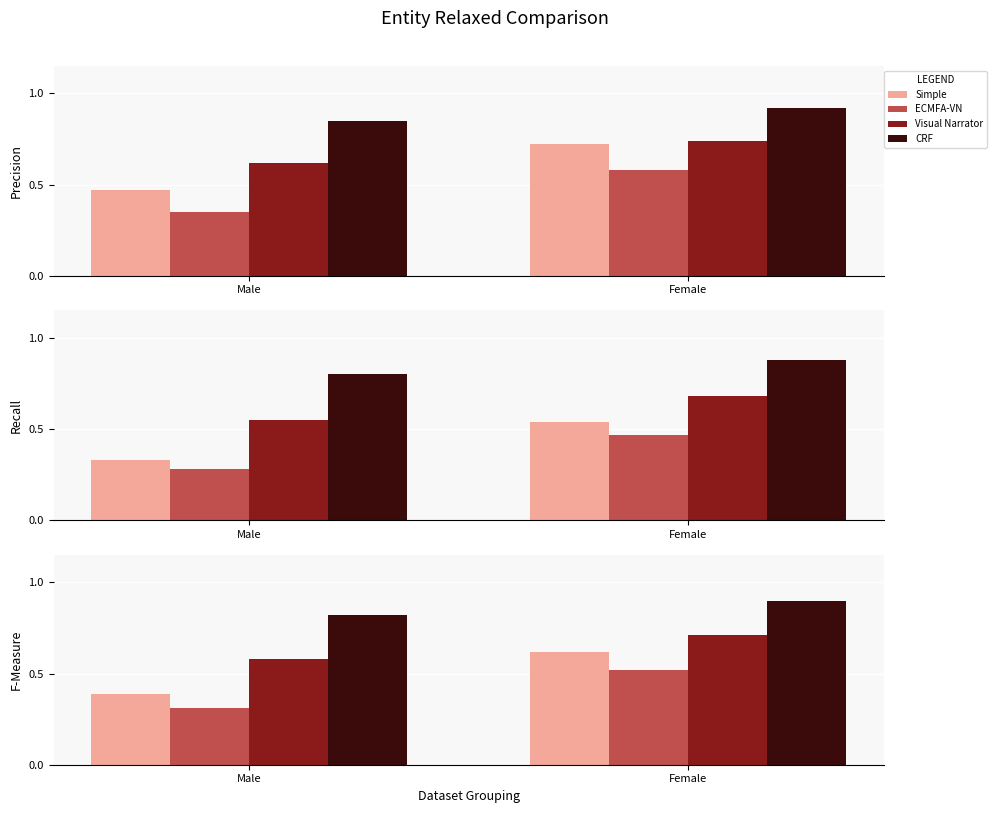

How many groups of bars are there?

2